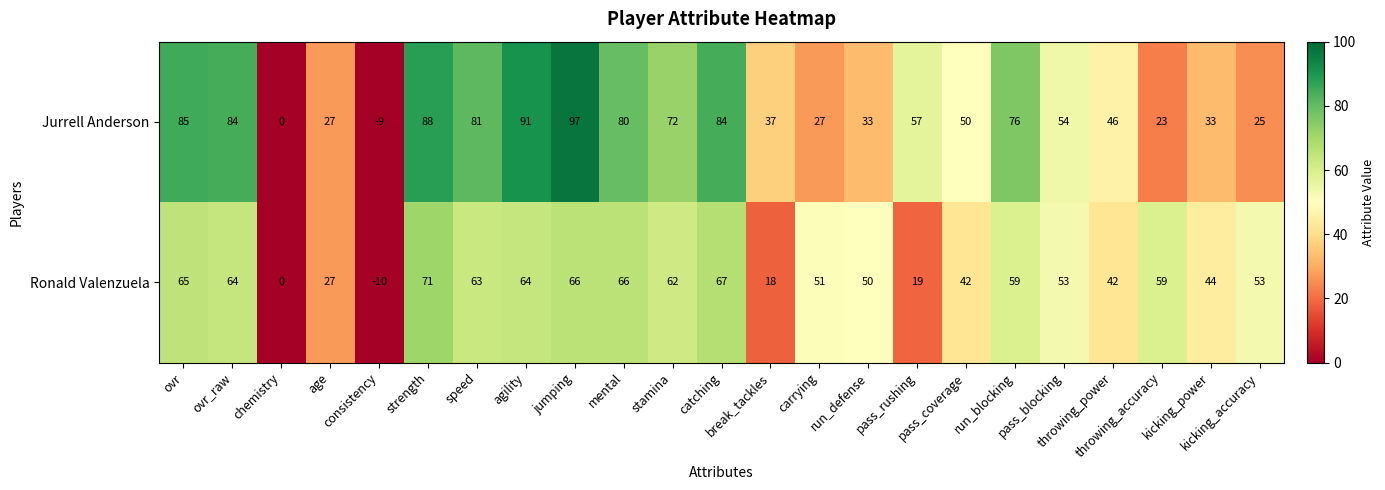

What is the sum of all Jurrell Anderson values?

1241